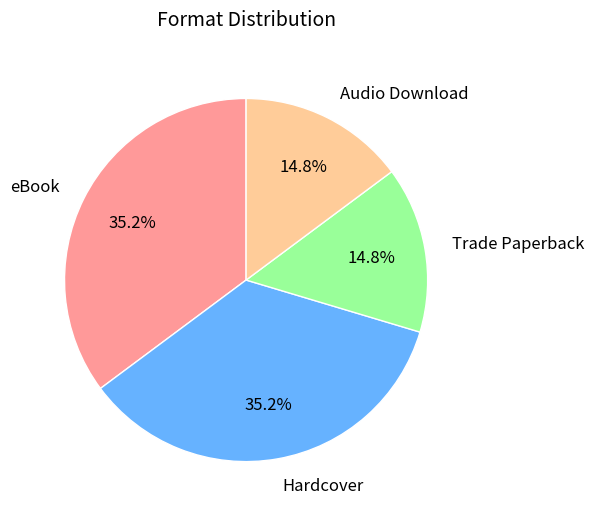

What percentage do Audio Download and Hardcover together represent?

50.0%